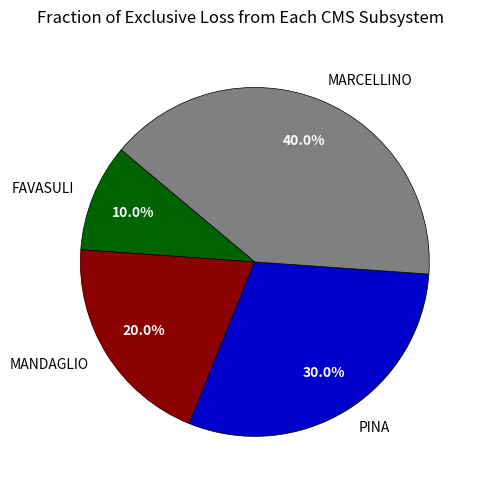

Which slice is the largest?

MARCELLINO